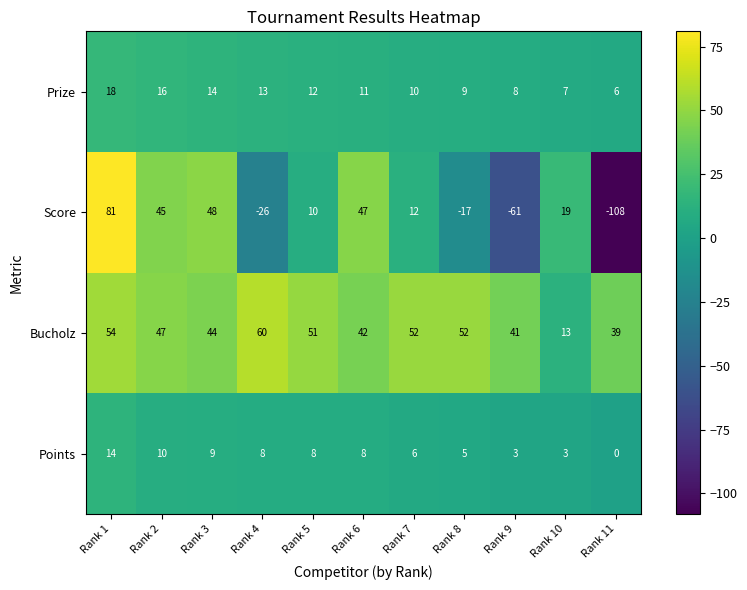

What is the difference between the highest and lowest values at Rank 10?

16